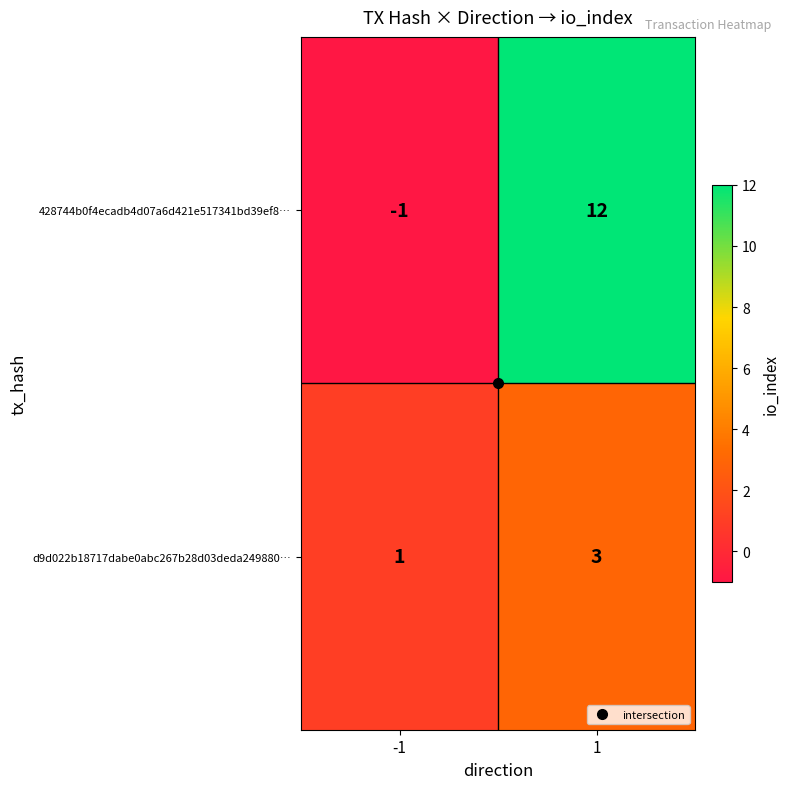

Read the d9d022b18717dabe0abc267b28d03deda249880… value at 1.

3